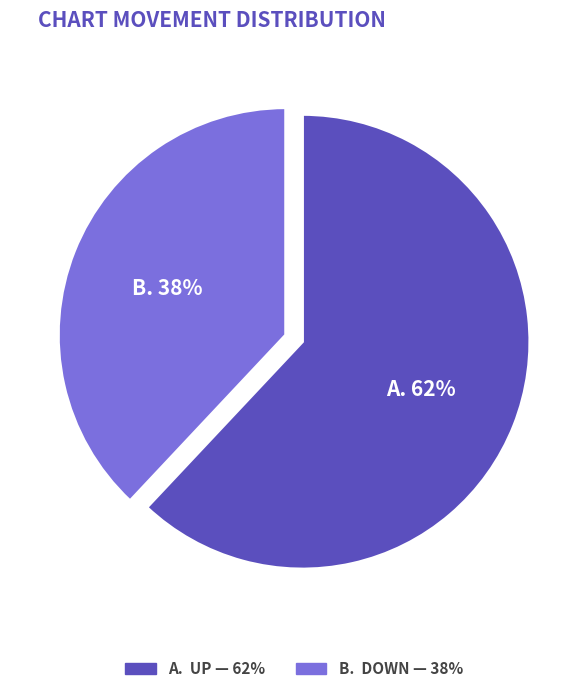

To the nearest percent, what is the difference between the largest and smallest slice percentages?

24%